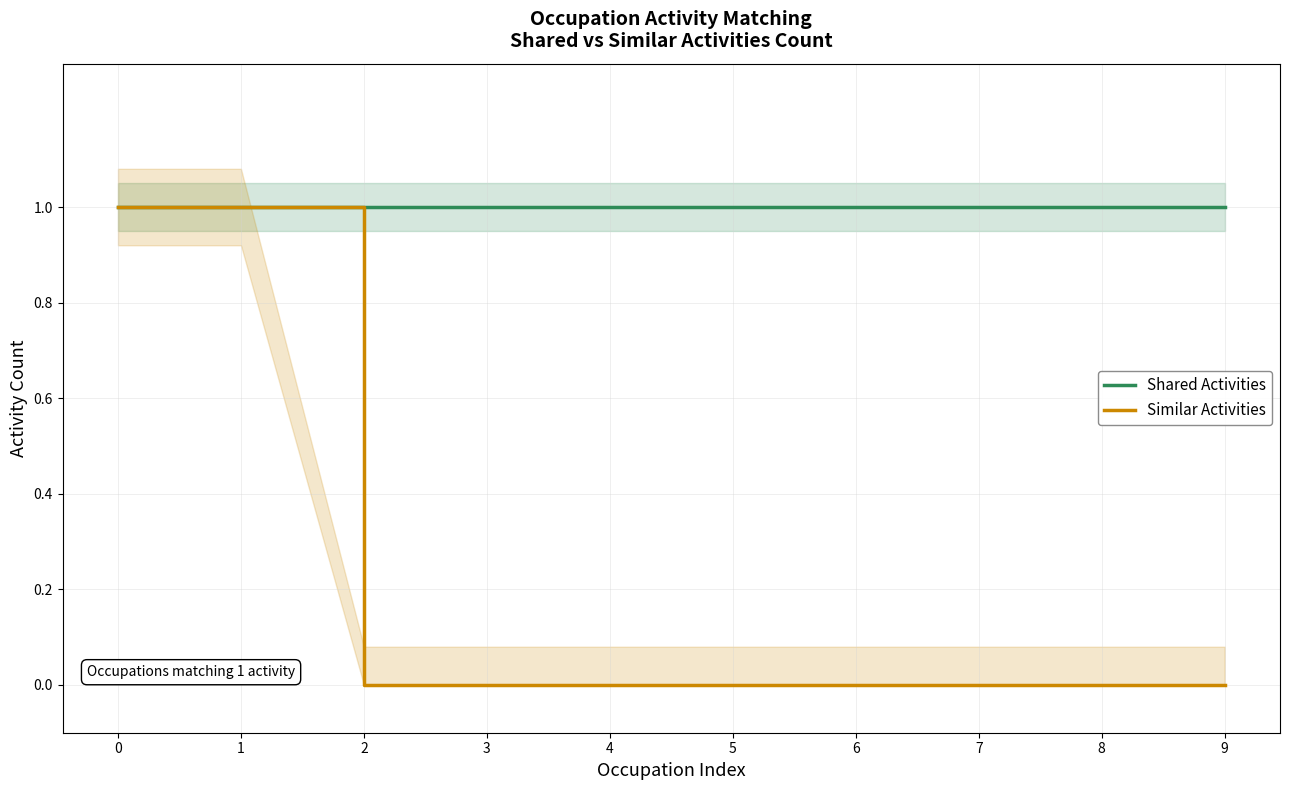

How many lines are shown in the chart?

2